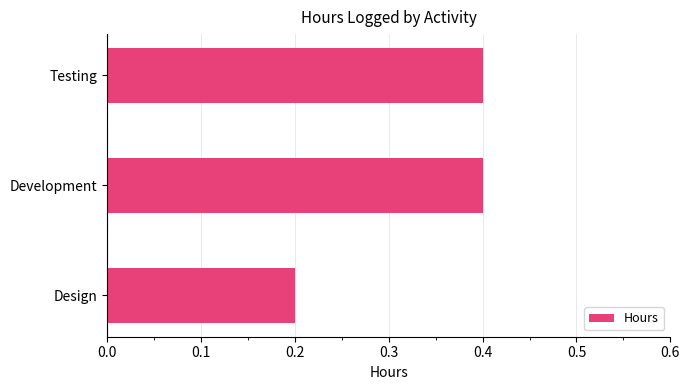

At which category does the chart reach its minimum across all series?

Design